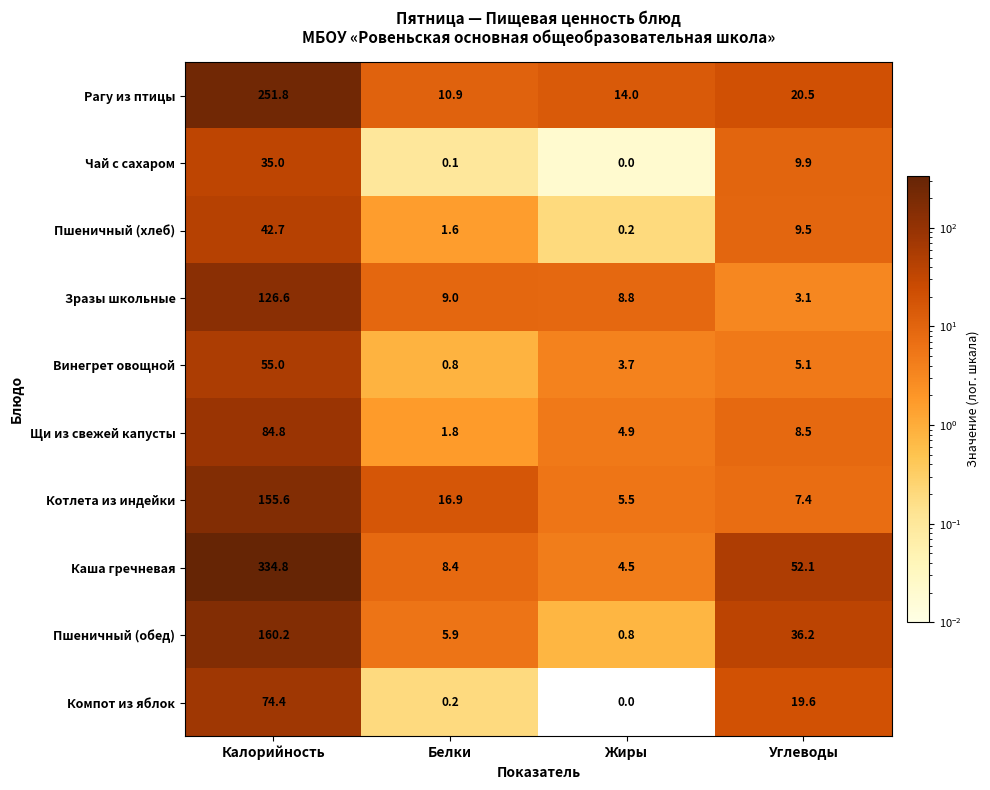

How many categories are shown in the chart?

4